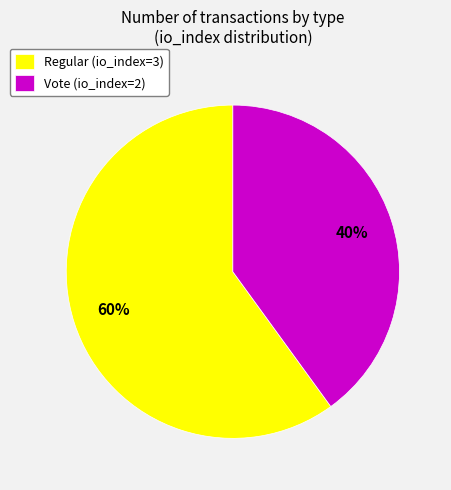

Count the number of slices in the pie.

2